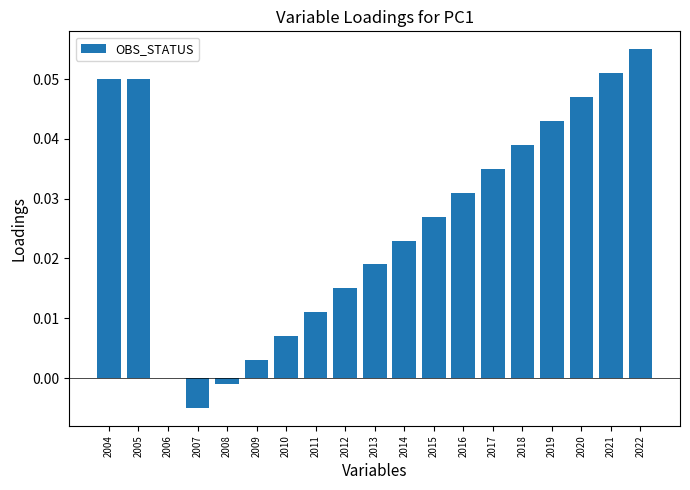

Is it true that the value at 2006 is 0.0?

True